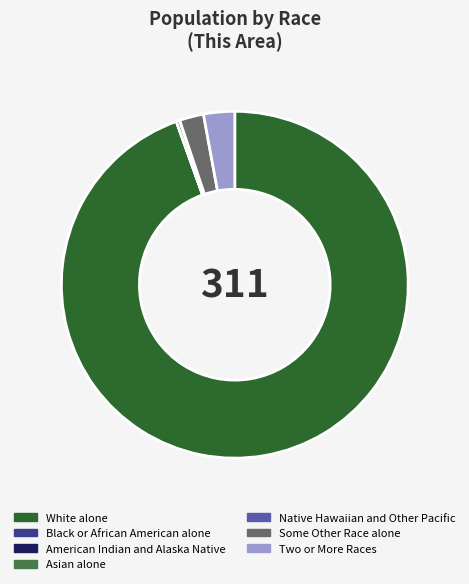

Is there a majority slice in this chart?

Yes